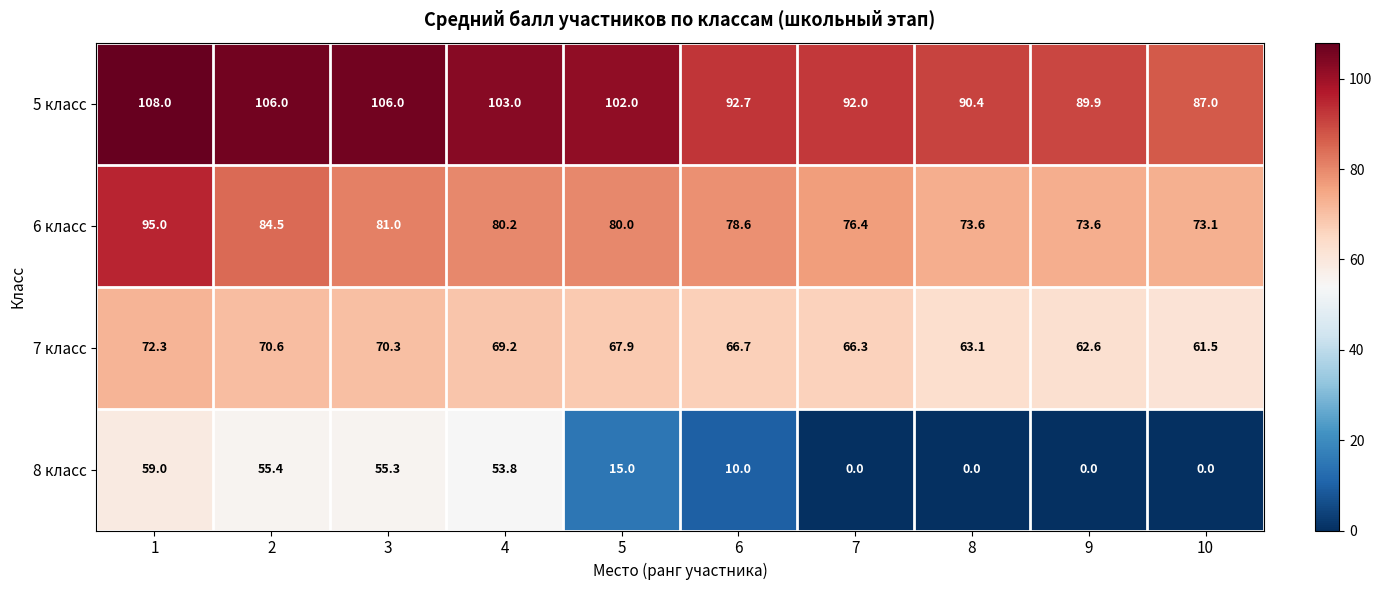

The 8 класс series shows 0.0 at 8. True or false?

True